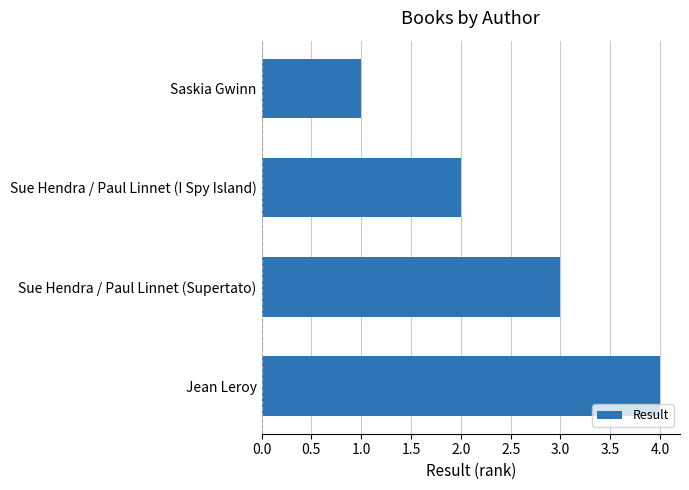

Rank the categories by value from lowest to highest.

Saskia Gwinn, Sue Hendra / Paul Linnet (I Spy Island), Sue Hendra / Paul Linnet (Supertato), Jean Leroy